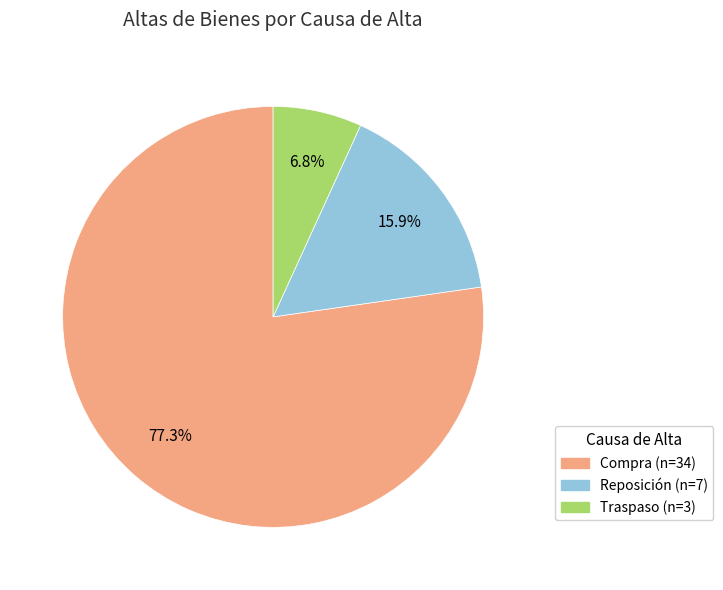

Does any single category account for the majority?

Yes